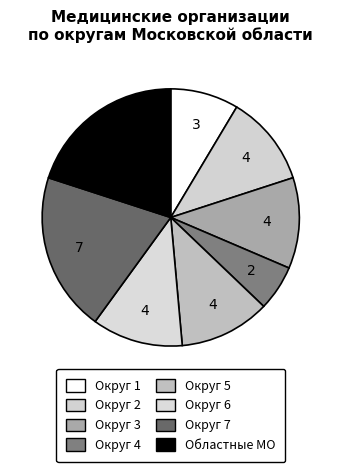

True or false: Округ 6 accounts for 10% of the total.

False